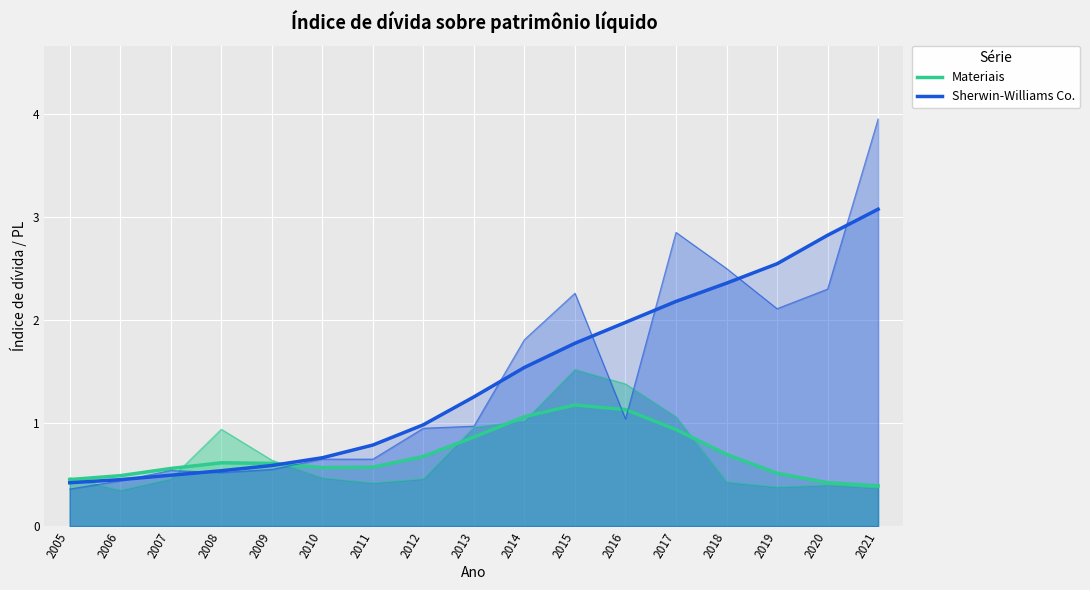

Reading right to left, extract all data points from this chart.

Materiais: 0.4	0.4	0.5	0.7	0.9	1.1	1.2	1.1	0.9	0.7	0.6	0.6	0.6	0.6	0.6	0.5	0.5
Sherwin-Williams Co.: 3.1	2.8	2.5	2.4	2.2	2.0	1.8	1.5	1.3	1.0	0.8	0.7	0.6	0.5	0.5	0.5	0.4